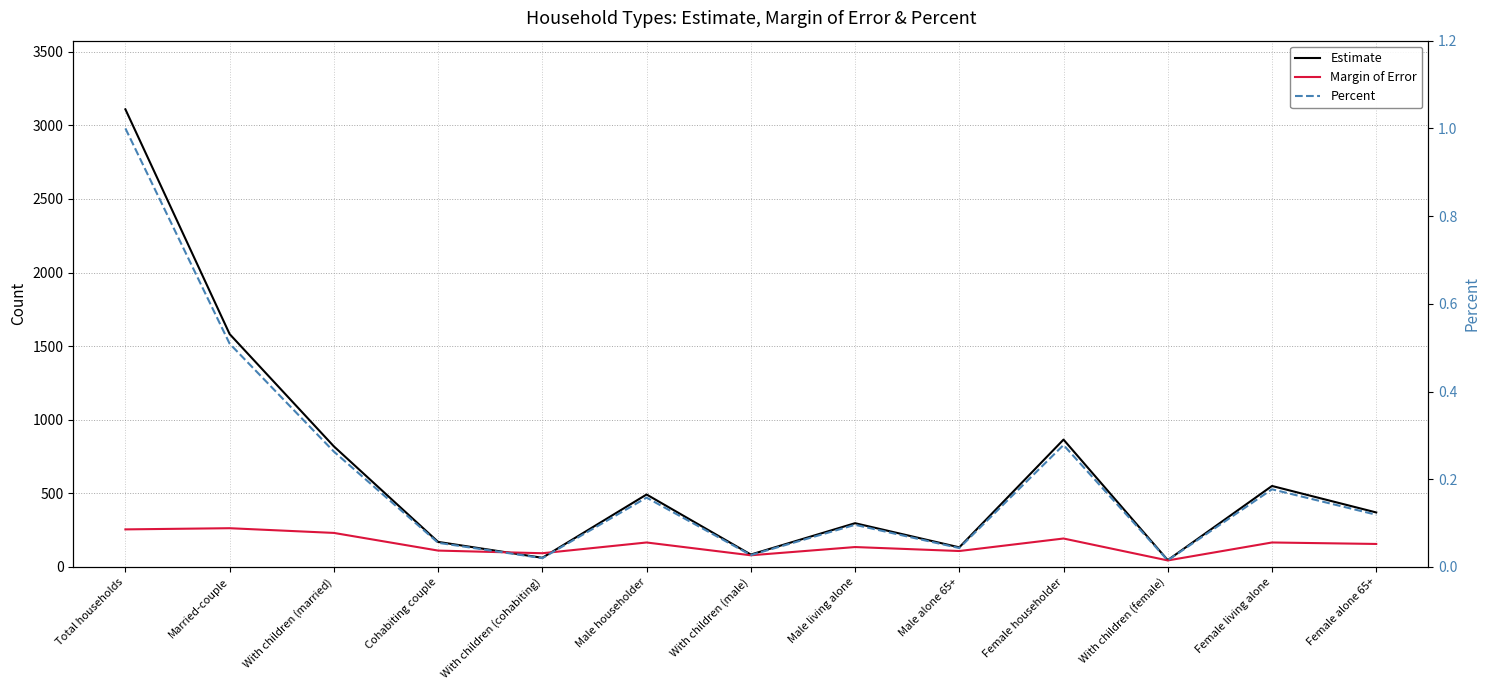

What is the difference between the maximum and second lowest values in the Percent series?

1.0